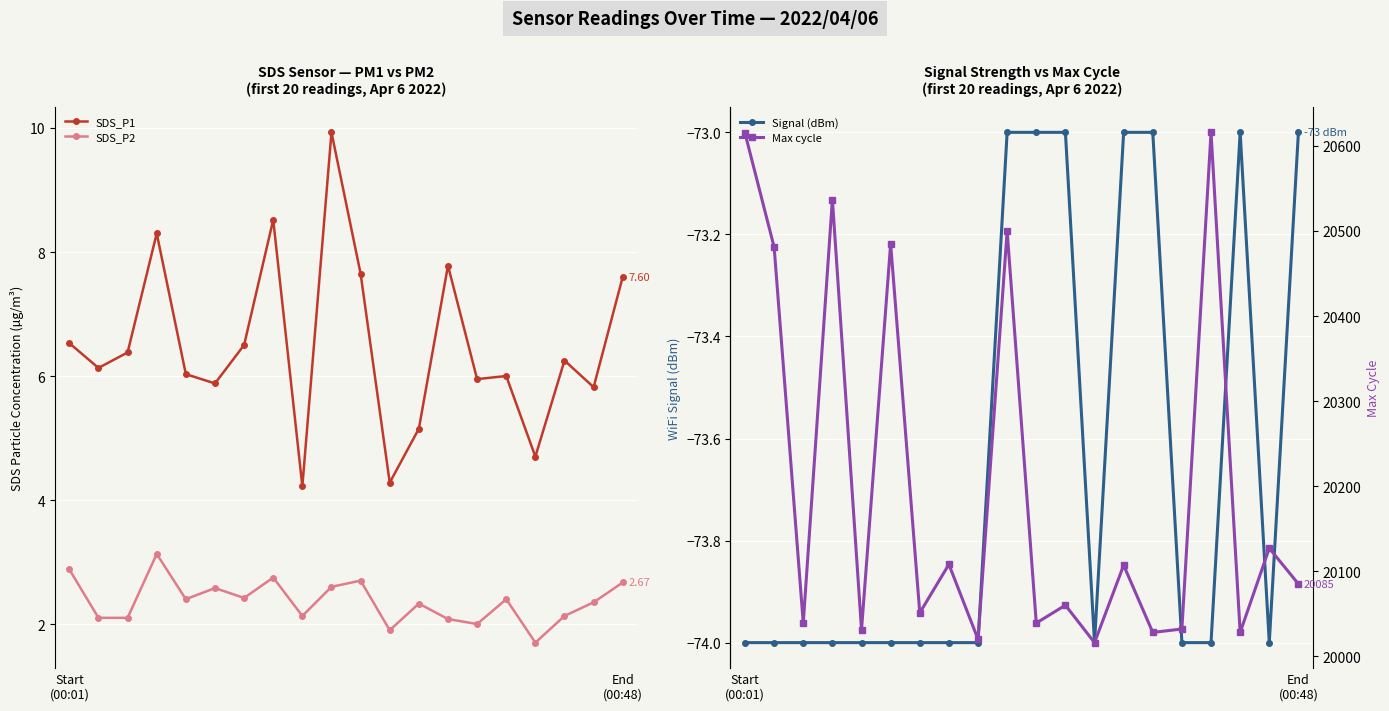

What is the average value of the SDS_P1 series?

6.5